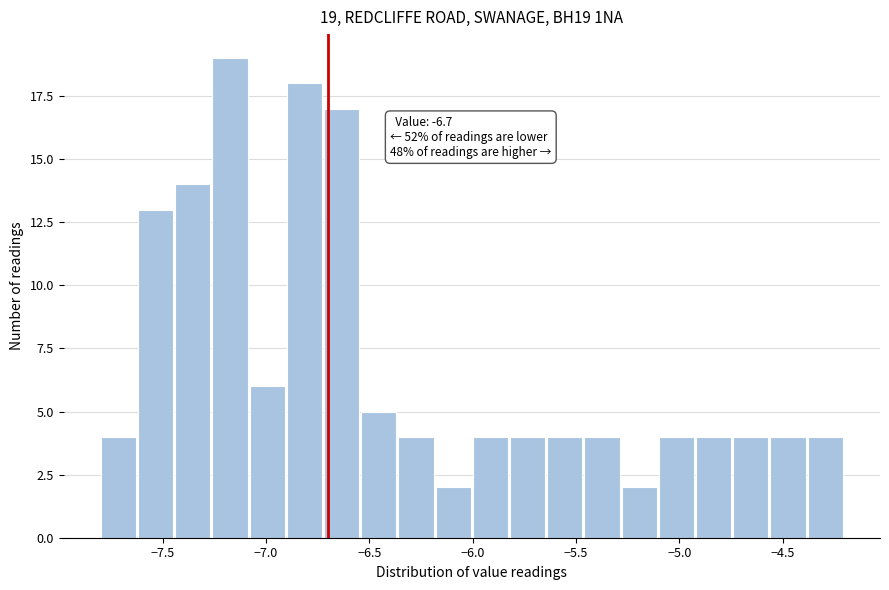

Around what value on the x-axis is the tallest bar? Give the approximate position of its centre, as read against the axis.

-7.15